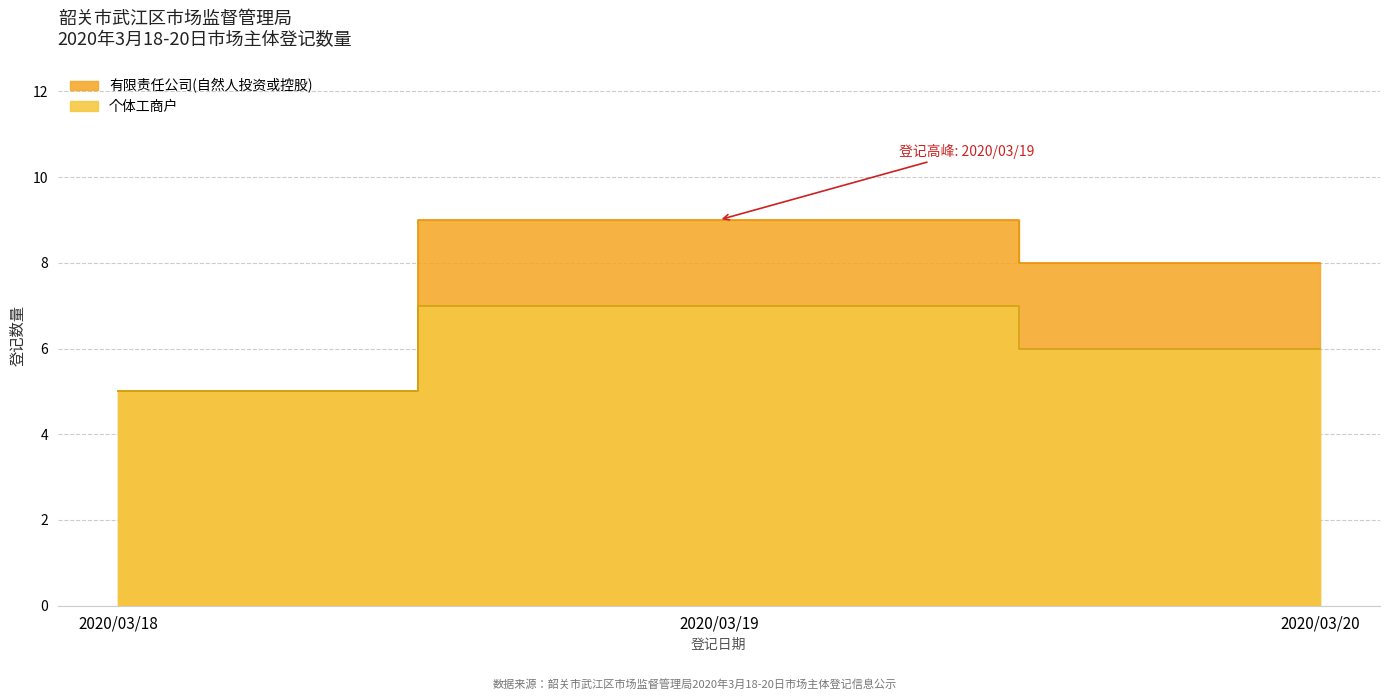

Count the number of categories in the chart.

3